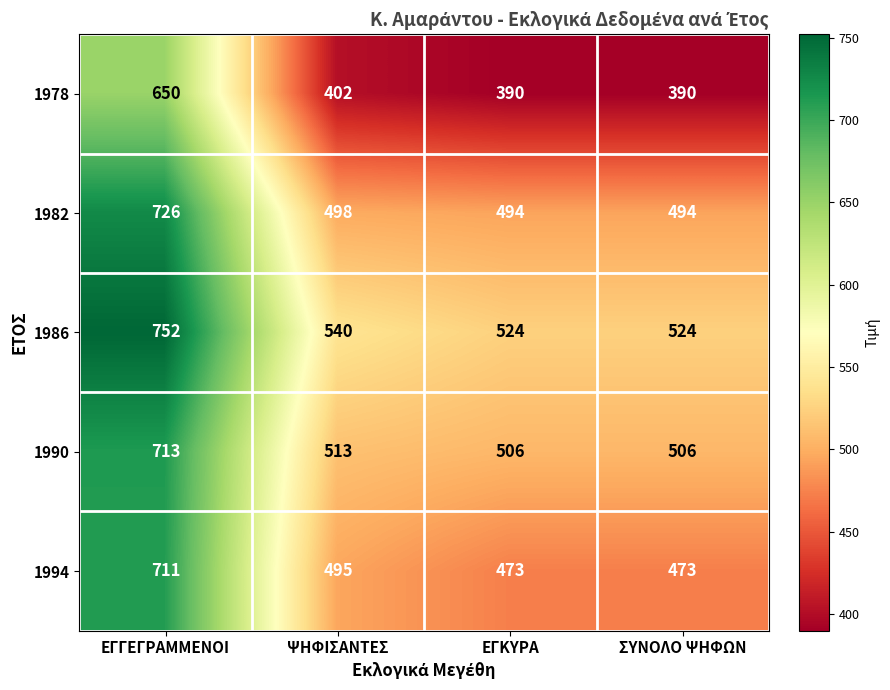

What value does the 1978 series have at ΨΗΦΙΣΑΝΤΕΣ?

402